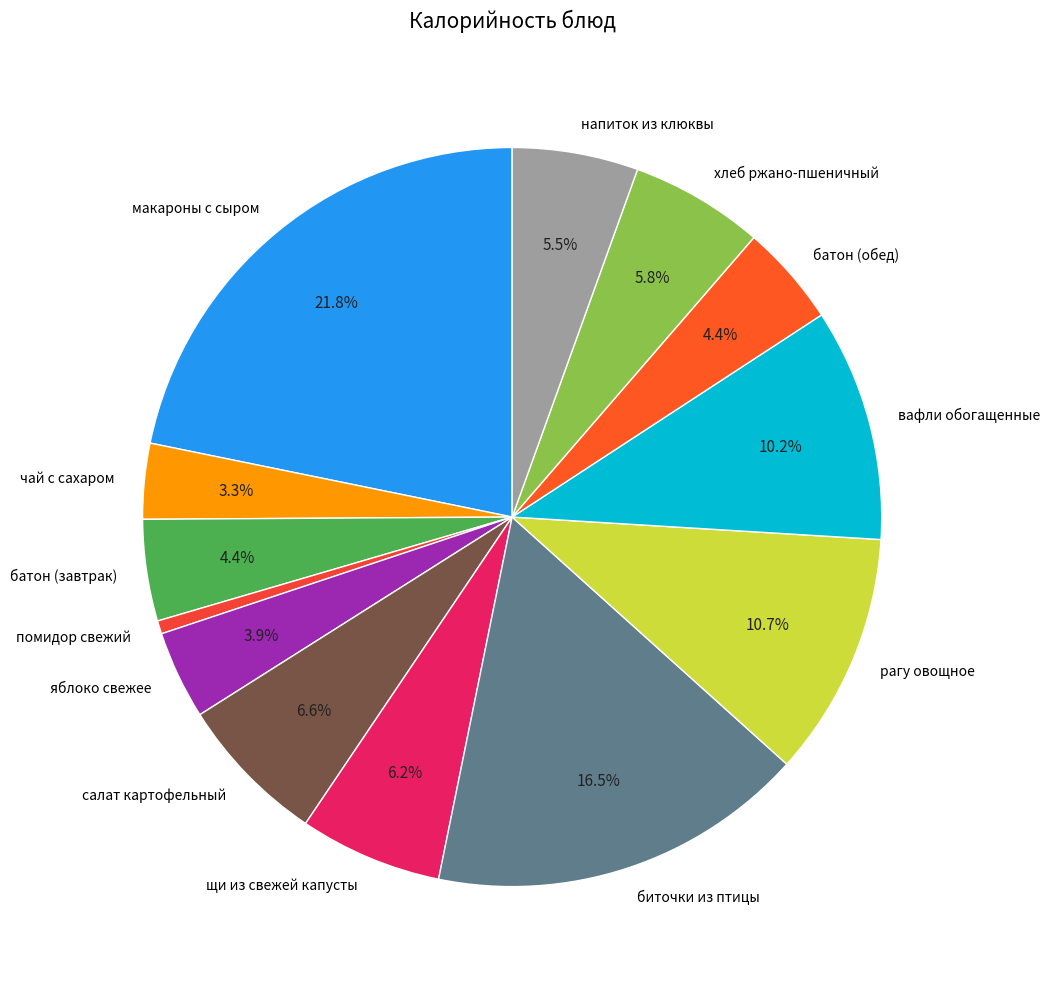

What is the largest slice in the pie chart?

макароны с сыром